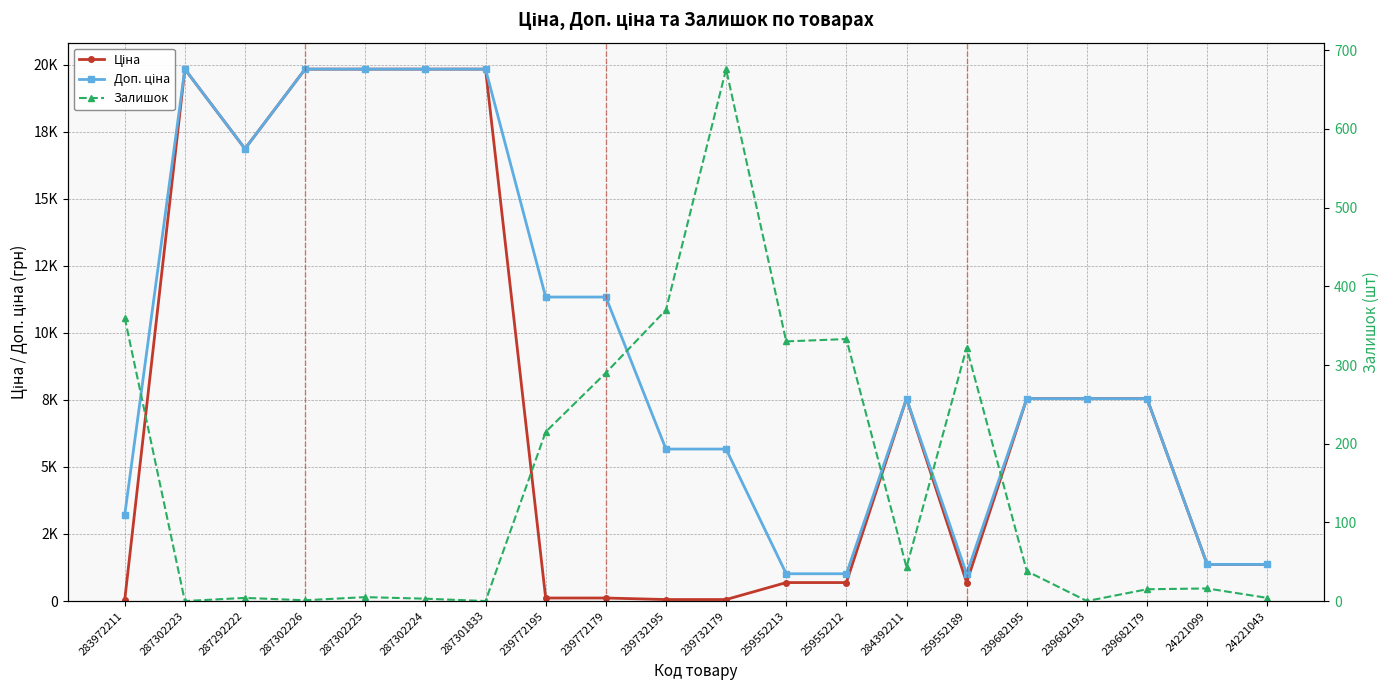

At which label does Доп. ціна first exceed 7545?

287302223